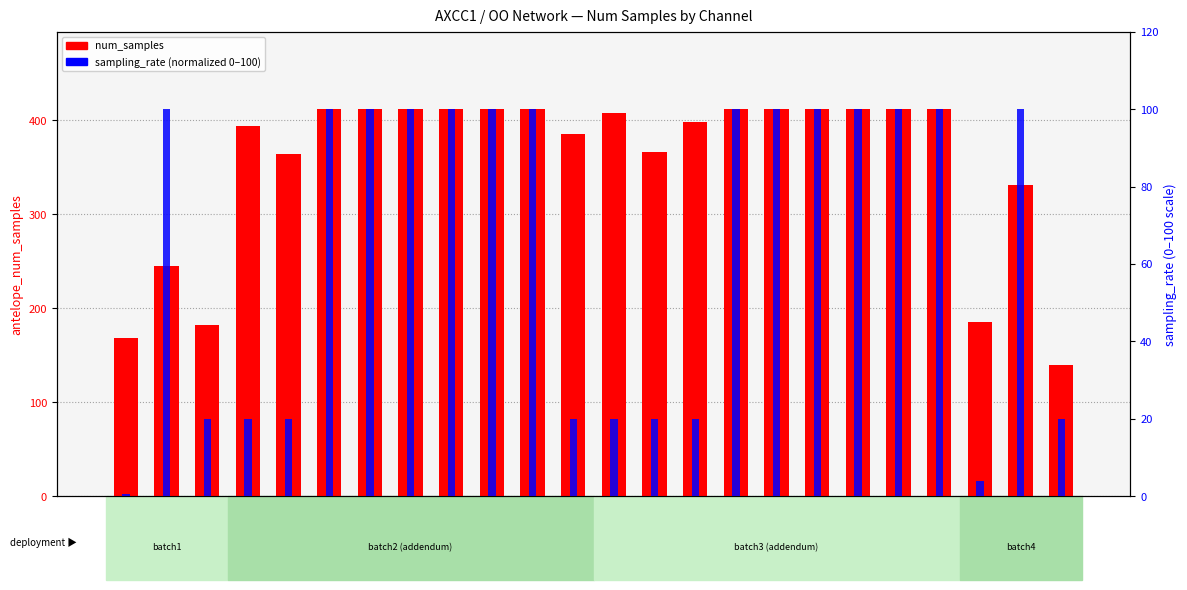

How many values in the sampling_rate (normalized) series are below 100?

10